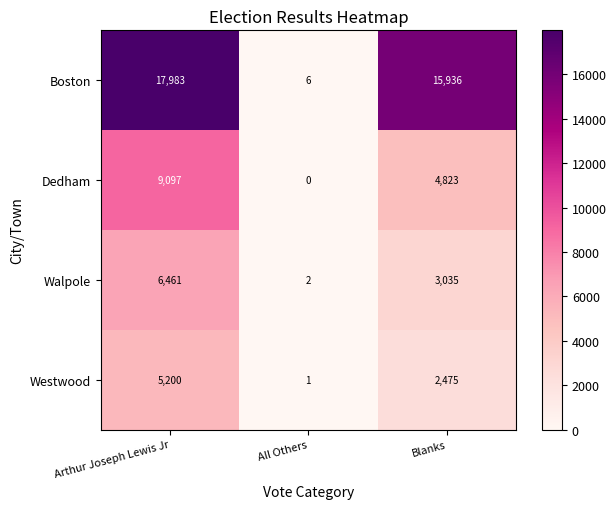

Reading left to right, transcribe all the data shown in this chart.

Boston: 17983	6	15936
Dedham: 9097	0	4823
Walpole: 6461	2	3035
Westwood: 5200	1	2475